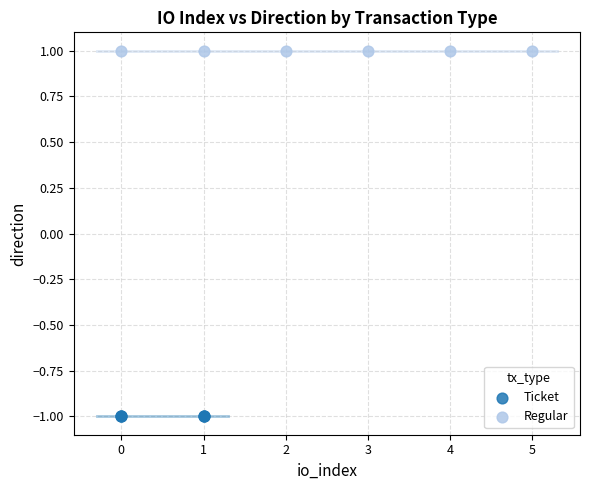

Which series reaches the maximum Y coordinate?

Regular